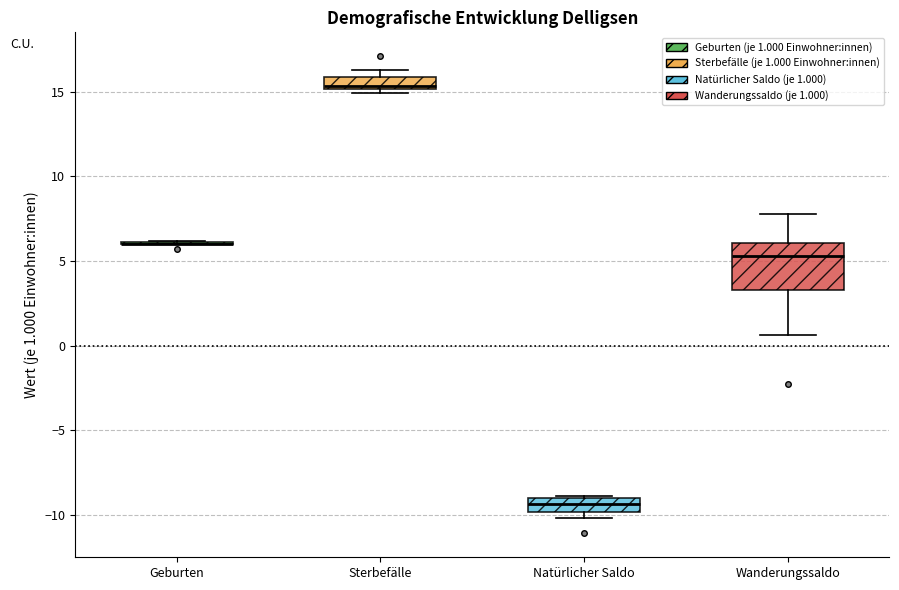

Where does the median line of the box for Wanderungssaldo sit on the y-axis? The values are not printed on the chart, so give them approximately, as read against the axis.

5.5